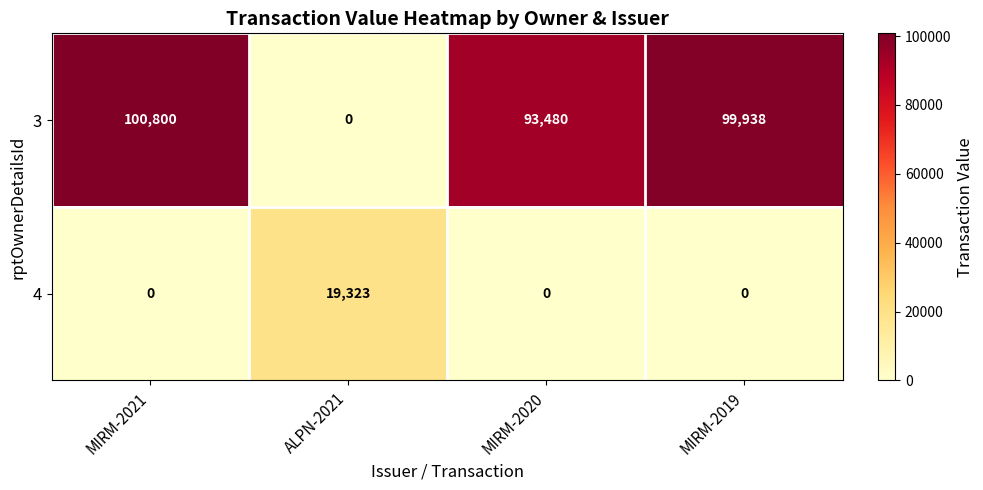

What is the sum of all 4 values?

19323